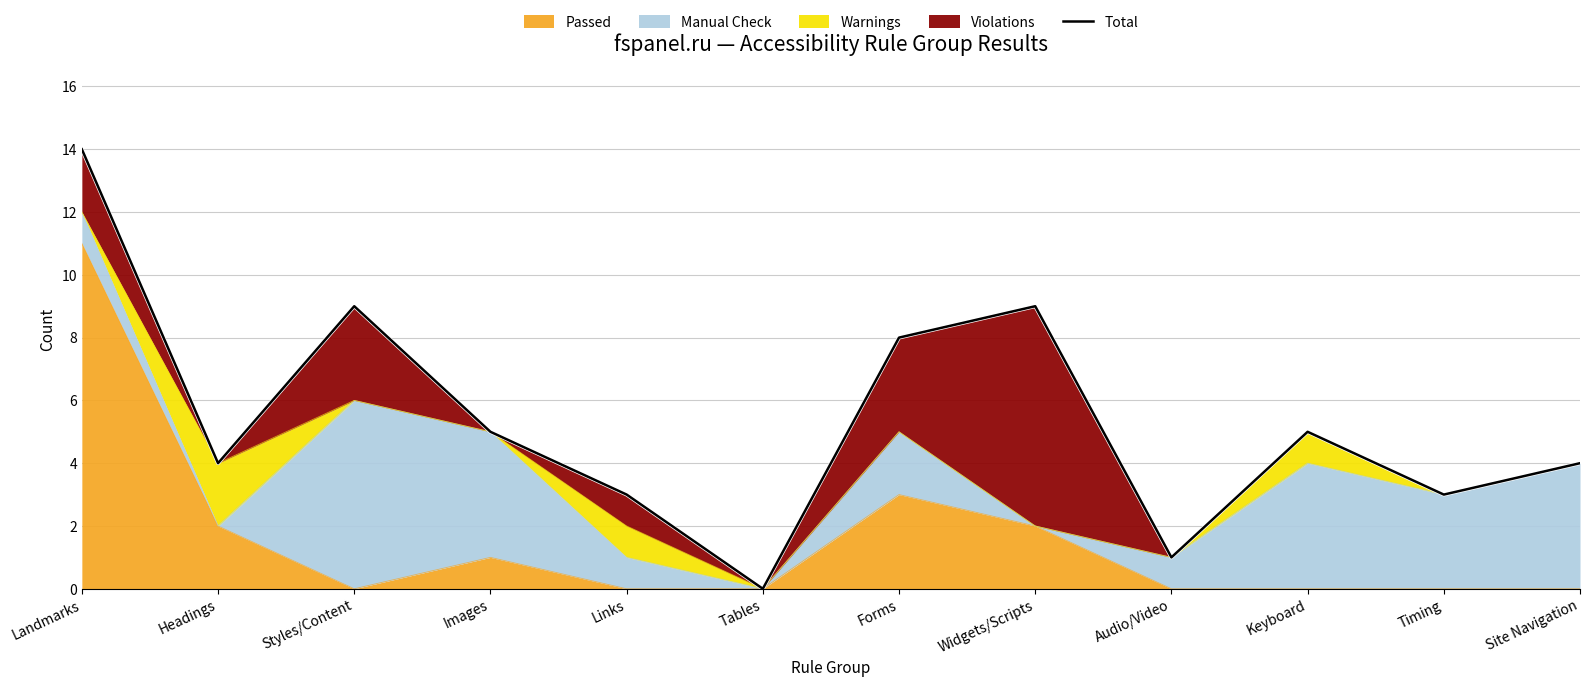

How many points are higher than both their immediate neighbors (excluding endpoints)?

3